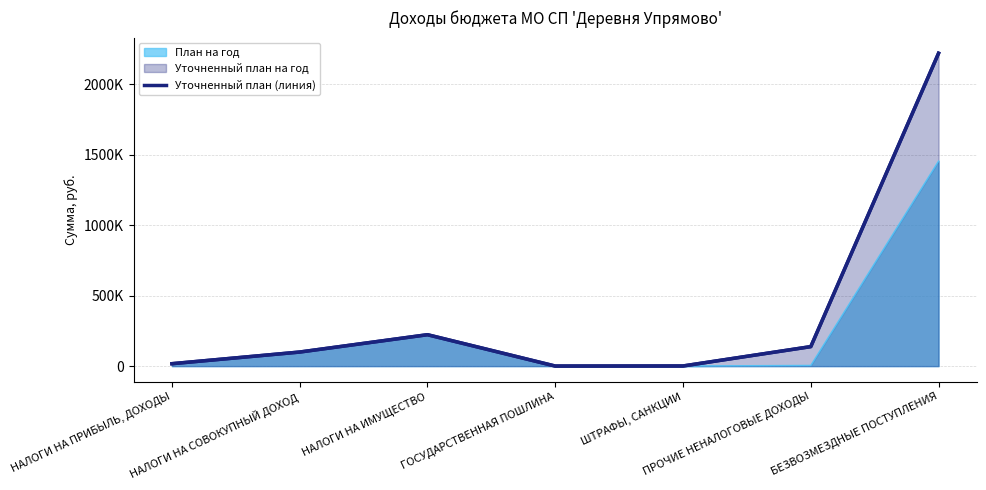

Reading right to left, what are all the values shown in this chart?

БЕЗВОЗМЕЗДНЫЕ ПОСТУПЛЕНИЯ=2221301.3	ПРОЧИЕ НЕНАЛОГОВЫЕ ДОХОДЫ=138477.0	ШТРАФЫ, САНКЦИИ=1000.0	ГОСУДАРСТВЕННАЯ ПОШЛИНА=500.0	НАЛОГИ НА ИМУЩЕСТВО=223105.0	НАЛОГИ НА СОВОКУПНЫЙ ДОХОД=100000.0	НАЛОГИ НА ПРИБЫЛЬ, ДОХОДЫ=17247.0